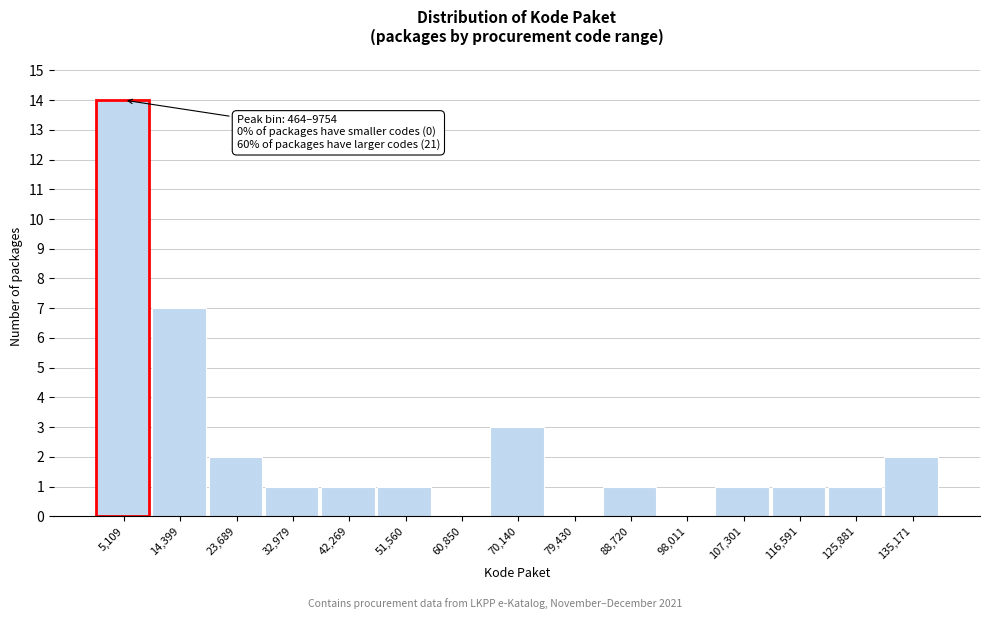

Which range on the x-axis has the tallest bar?

0 to 10000